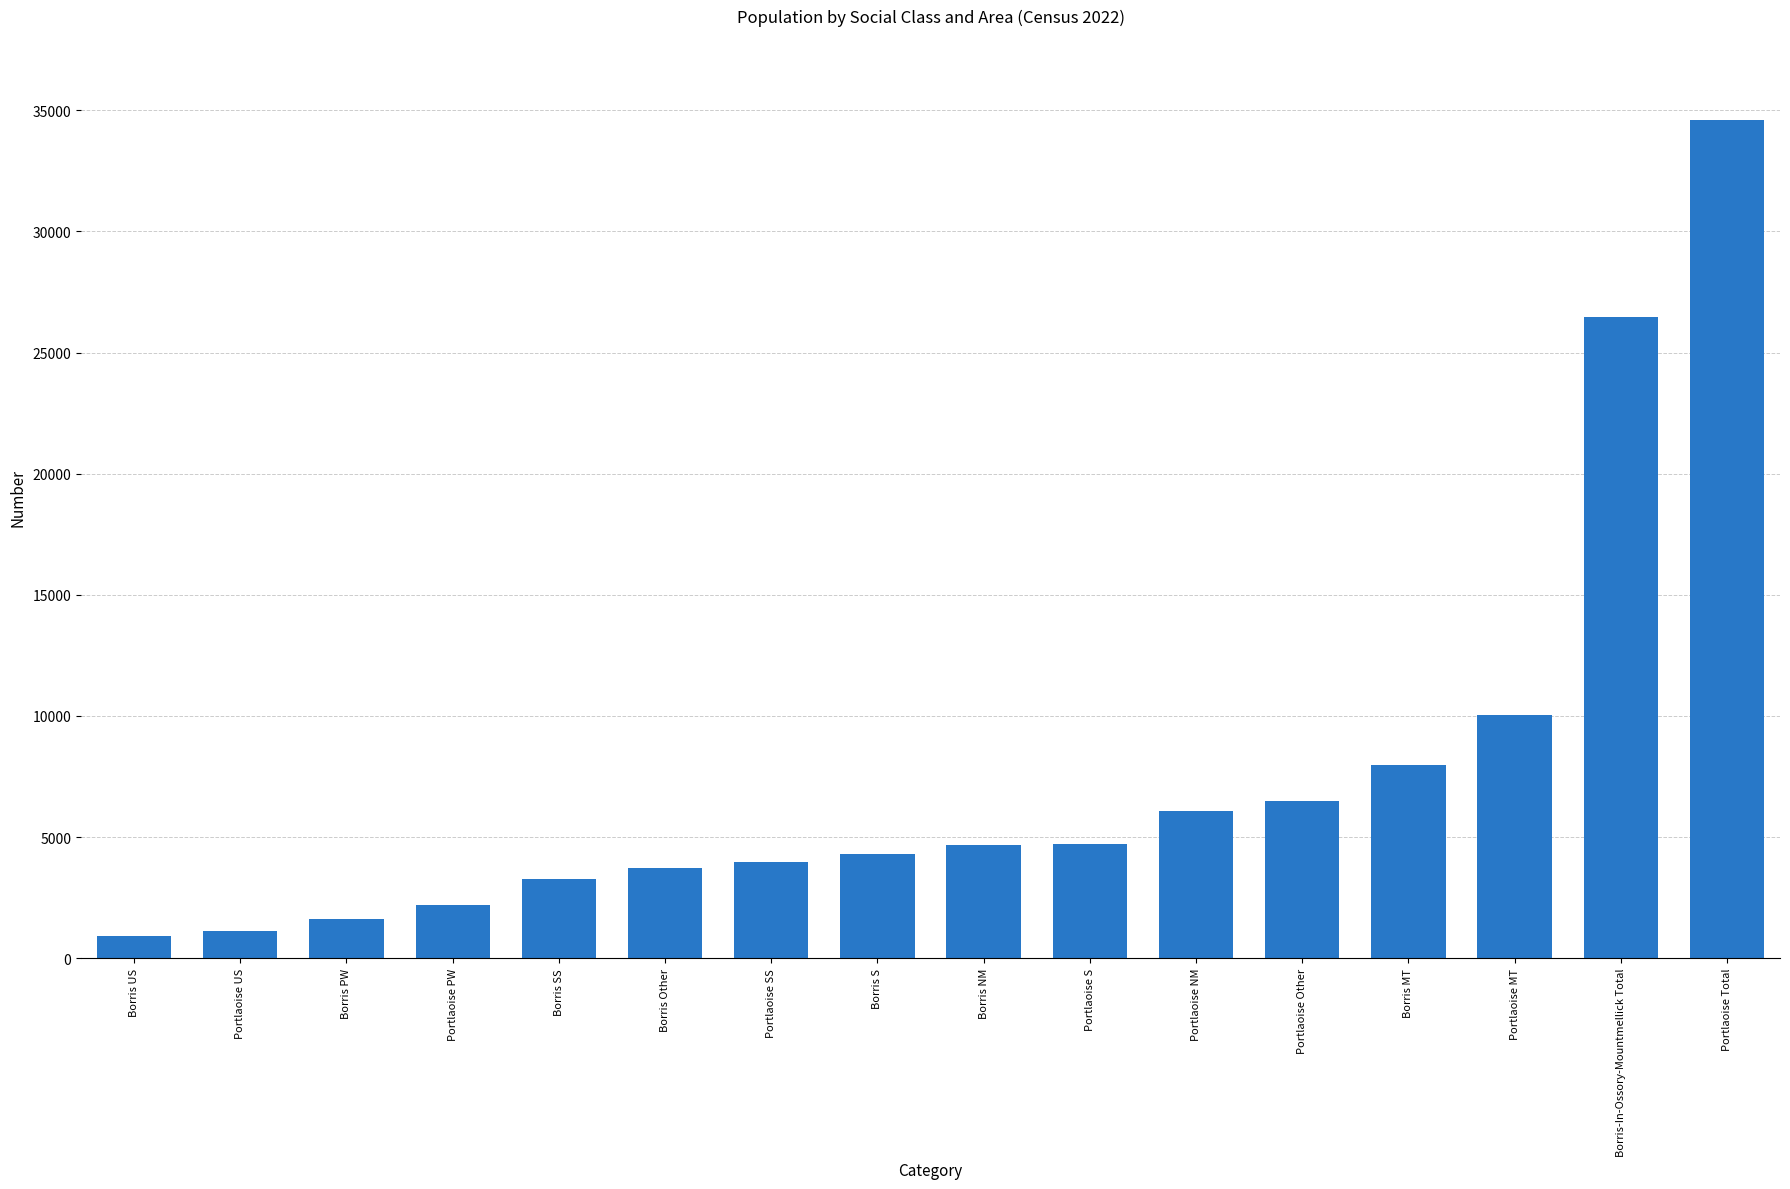

Between Borris S and Borris-In-Ossory-Mountmellick Total, which is larger?

Borris-In-Ossory-Mountmellick Total